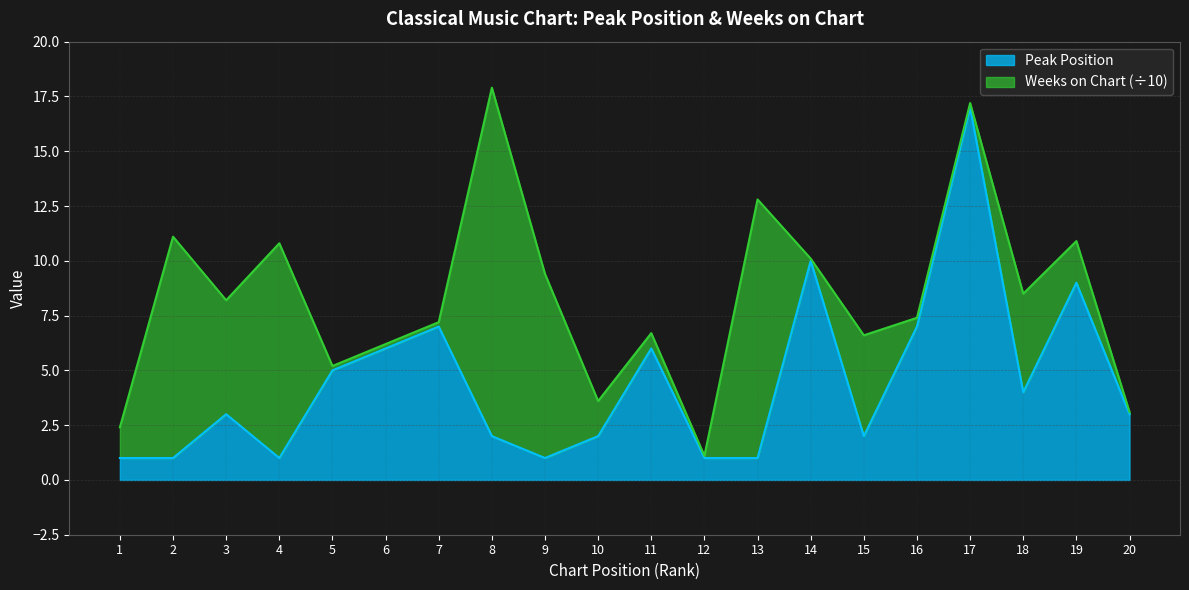

Which has a higher value, 13 or 16?

16